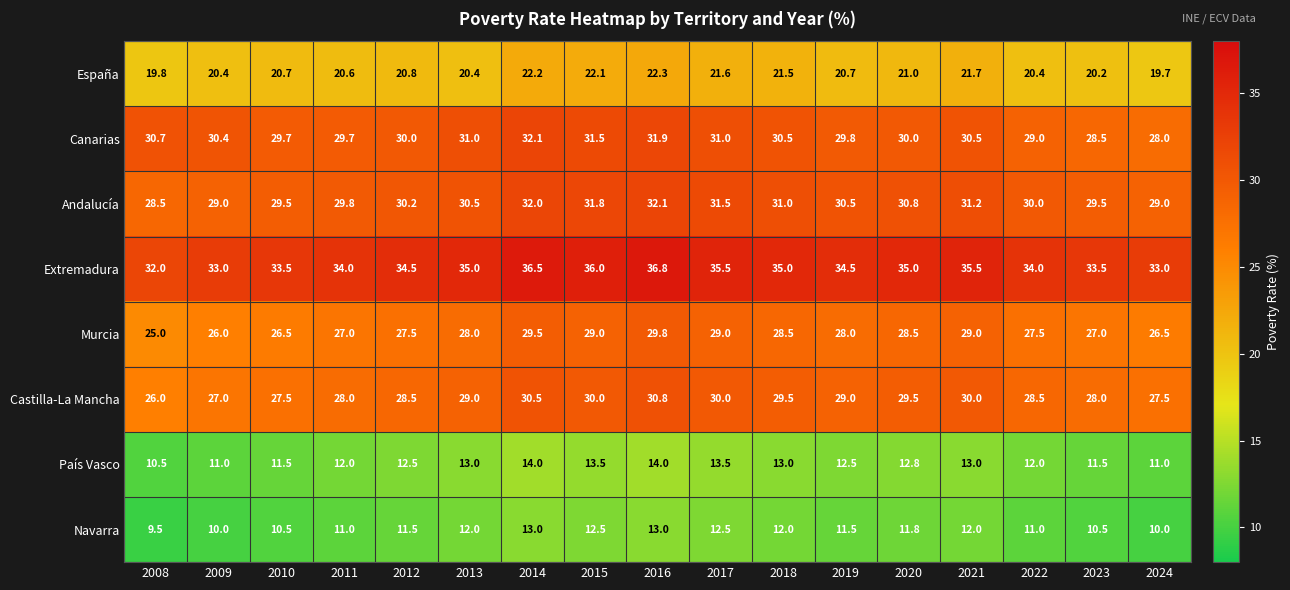

Count the Castilla-La Mancha values in the range 28 to 30.

11